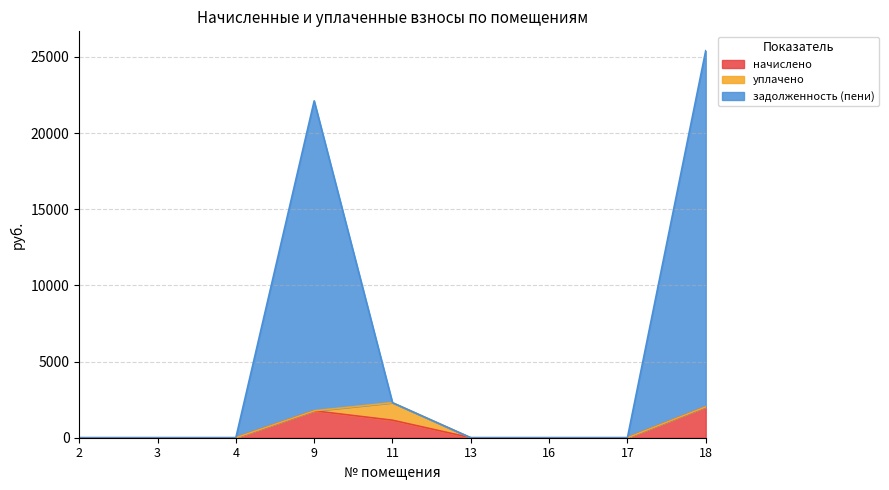

What is the value of the задолженность (пени) point at the 9th from the left?

25408.4